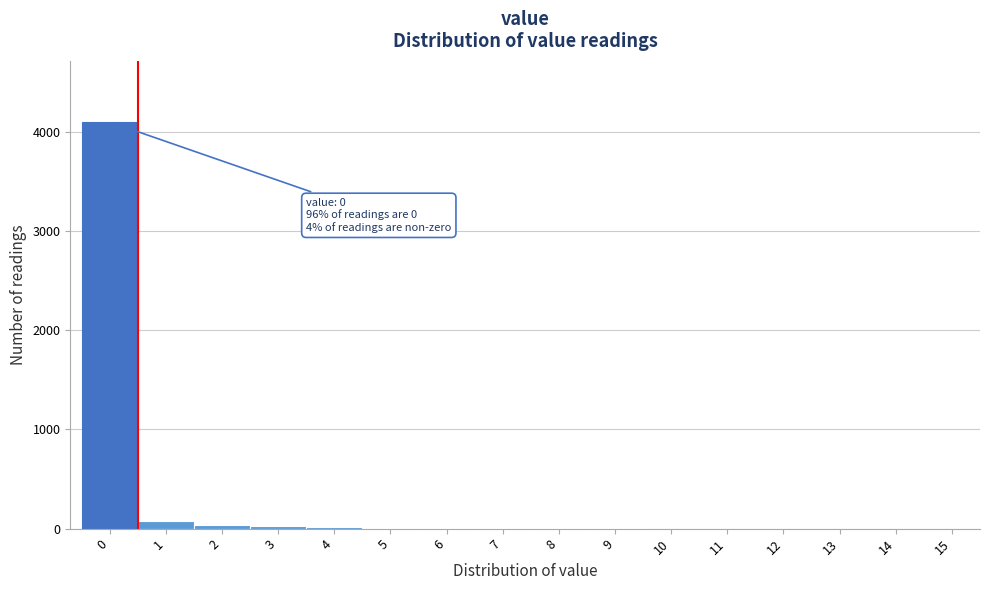

What is the sum of all values?

4280